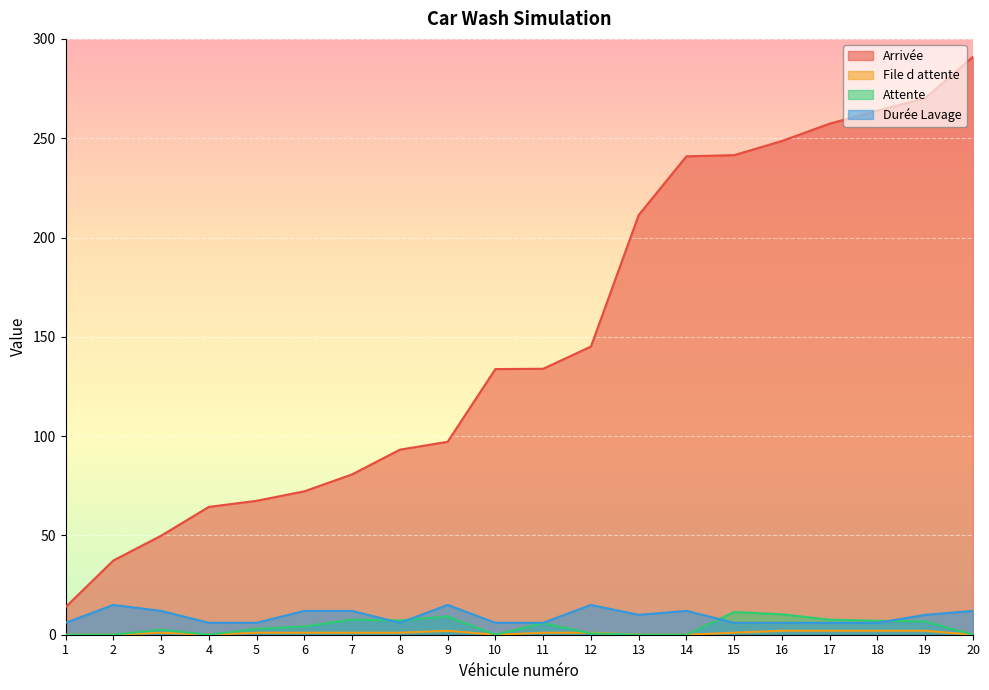

Reading left to right, list all the values displayed in this chart.

Arrivée: 13.9	37.4	49.8	64.3	67.4	72.2	80.7	93.2	97.1	133.8	133.9	145.1	211.3	240.9	241.5	248.6	257.3	263.9	270.2	291.0
File d attente: 0.0	0.0	1.0	0.0	1.0	1.0	1.0	1.0	2.0	0.0	1.0	1.0	0.0	0.0	1.0	2.0	2.0	2.0	2.0	0.0
Attente: 0.0	0.0	2.5	0.0	2.9	4.2	7.6	7.2	9.2	0.0	5.8	0.7	0.0	0.0	11.4	10.3	7.6	7.0	6.7	0.0
Durée Lavage: 6.0	15.0	12.0	6.0	6.0	12.0	12.0	6.0	15.0	6.0	6.0	15.0	10.0	12.0	6.0	6.0	6.0	6.0	10.0	12.0